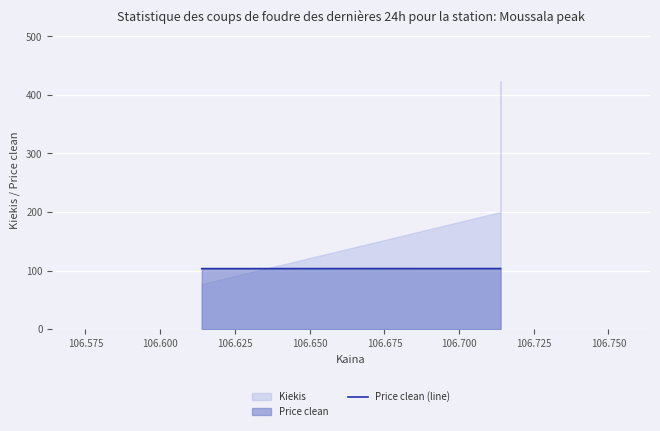

What is the average value?

103.5